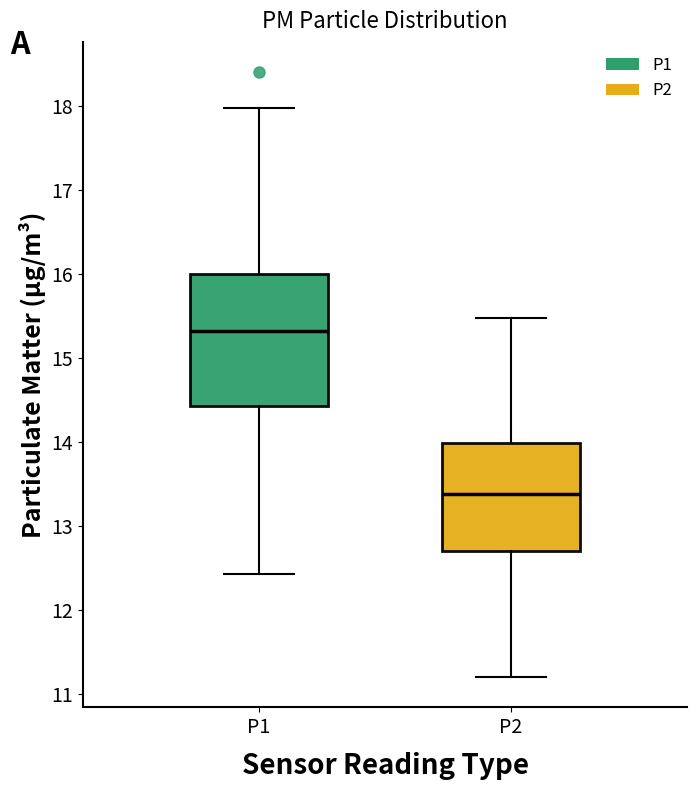

Which box's median line is the lowest?

P2